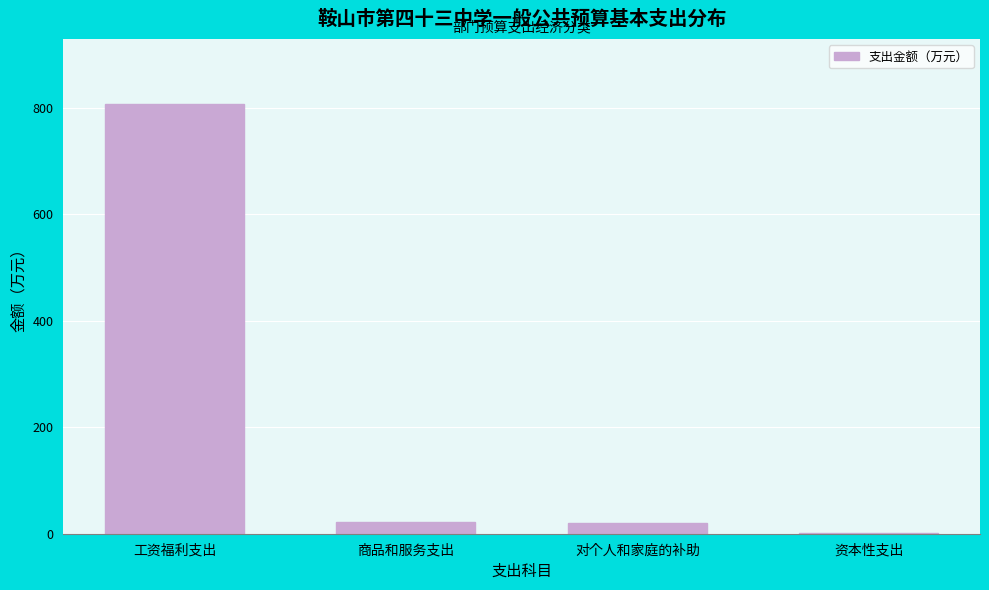

The chart shows a value of 525.4 at 工资福利支出. True or false?

False